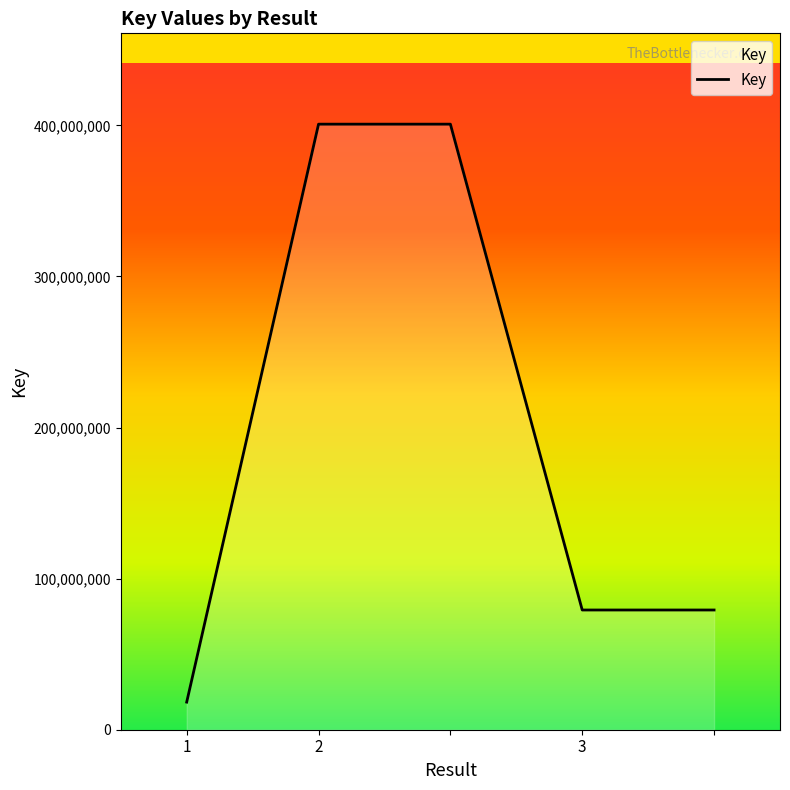

True or false: the data has more than 1 interior local peaks.

False